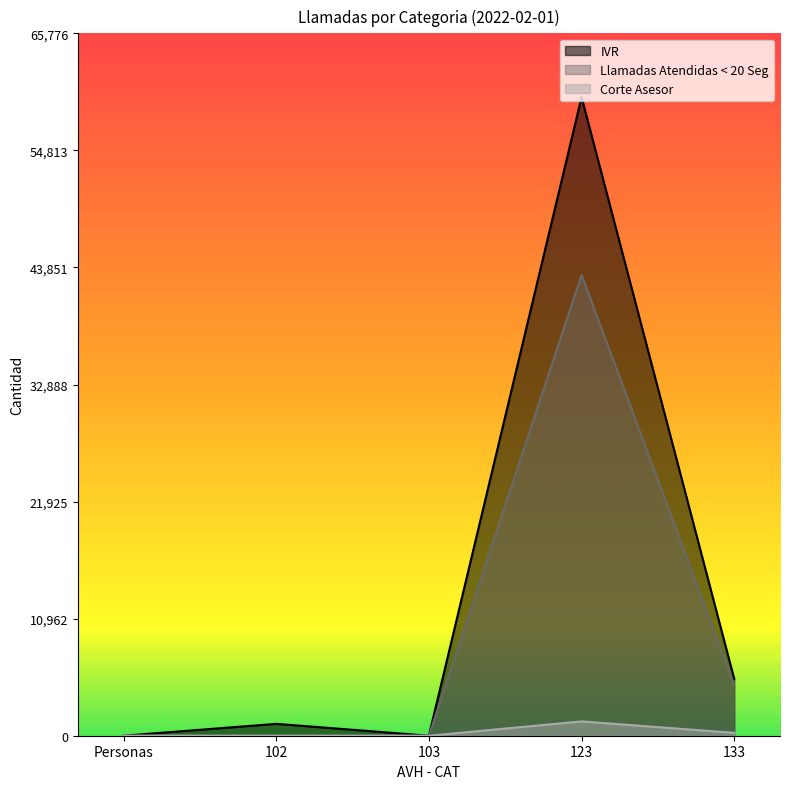

How many data points in IVR are above 1113?

2